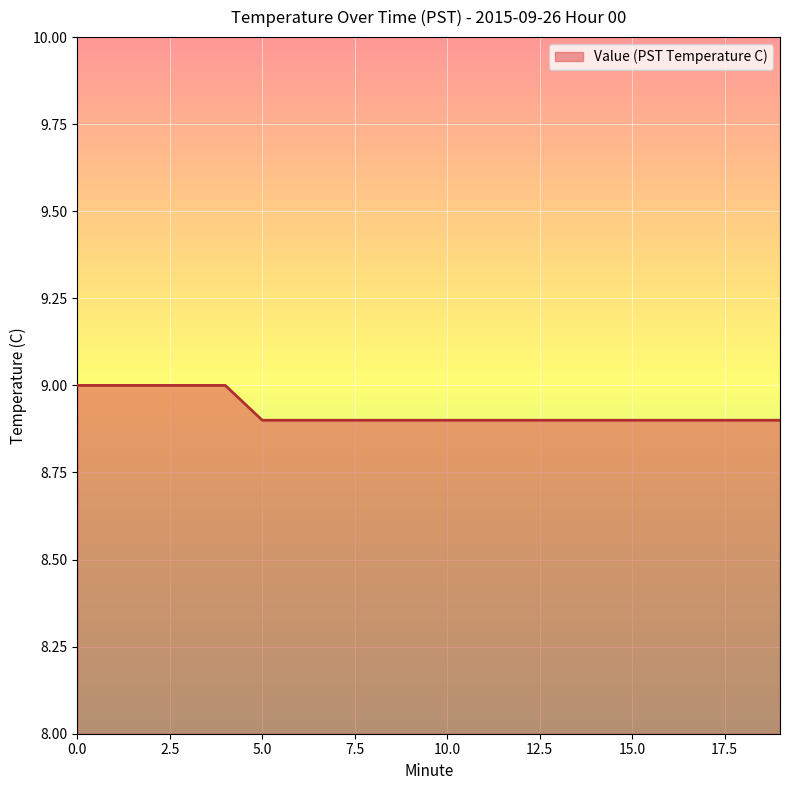

What is the greatest value displayed?

9.0